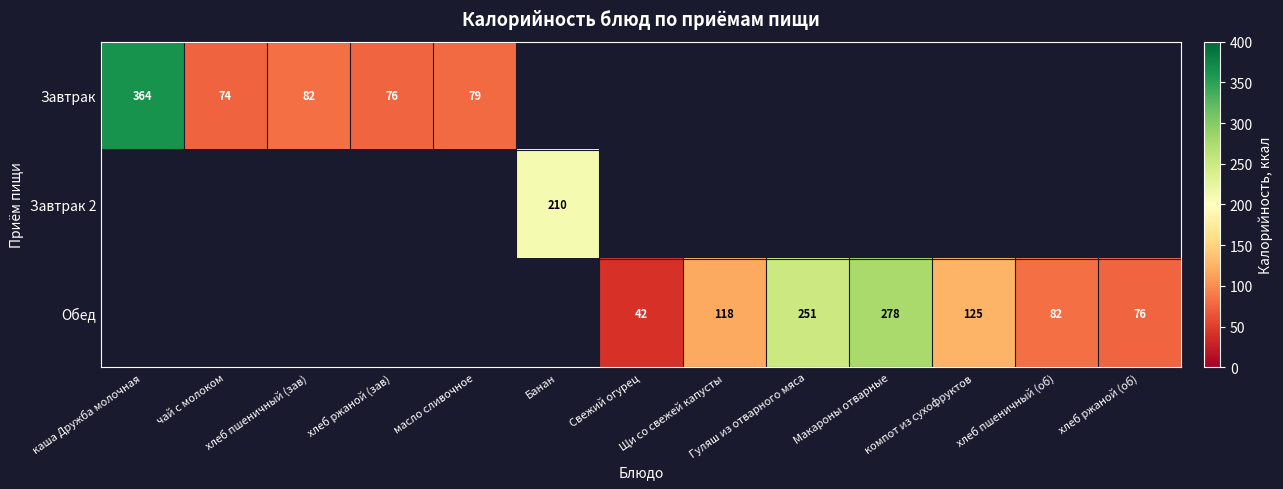

At how many categories does at least one series exceed 163?

4